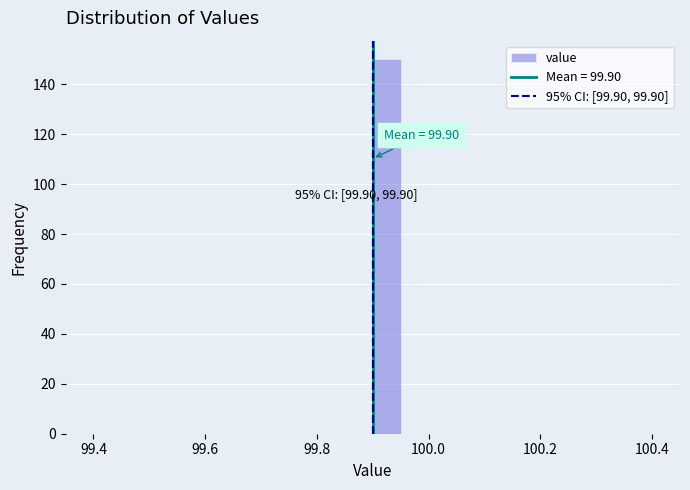

Around what value on the x-axis is the tallest bar? Give the approximate position of its centre, as read against the axis.

99.92